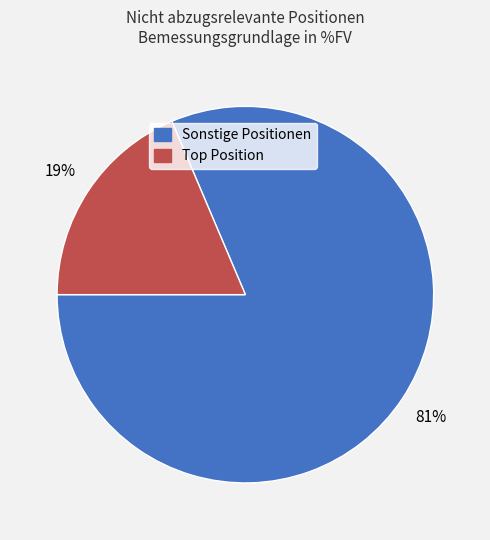

Does any single category account for the majority?

Yes